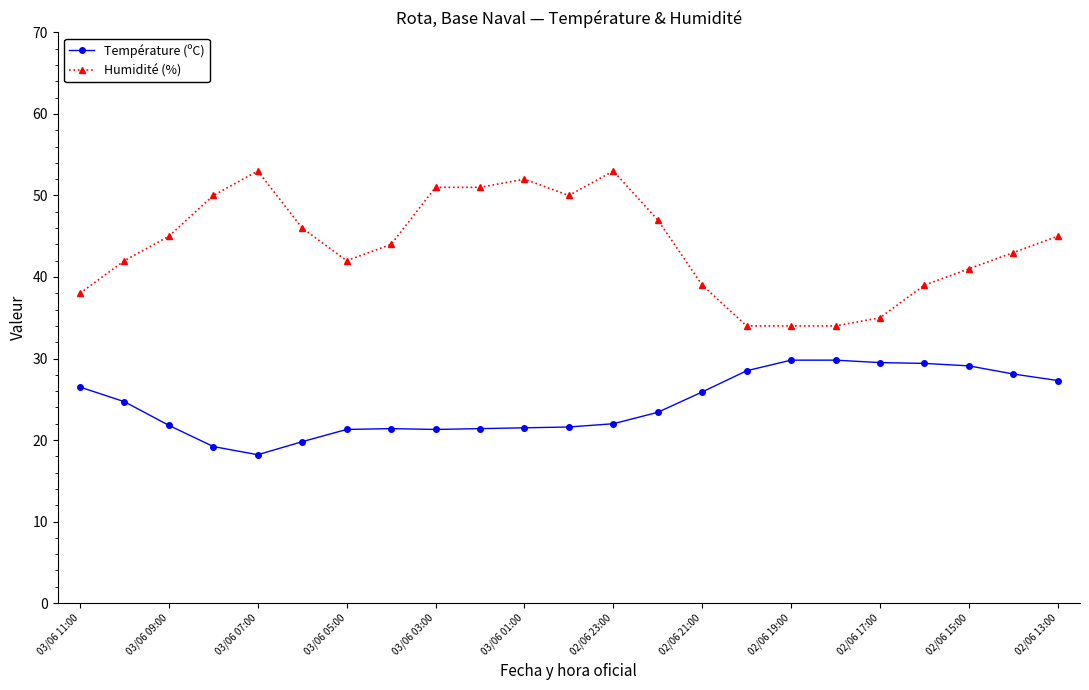

True or false: Humidité (%) has more than 1 points higher than both neighbors.

True